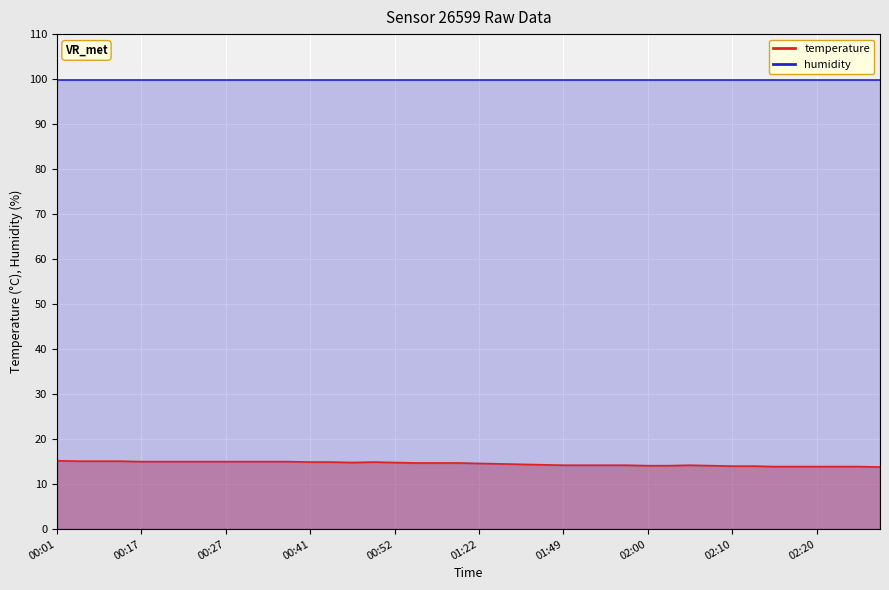

List the labels in order of value, largest first.

00:01, 00:03, 00:11, 00:14, 00:17, 00:19, 00:22, 00:24, 00:27, 00:29, 00:33, 00:38, 00:41, 00:43, 00:49, 00:46, 00:52, 01:00, 01:03, 01:11, 01:22, 01:30, 01:35, 01:46, 01:49, 01:51, 01:54, 01:57, 02:05, 02:00, 02:02, 02:07, 02:10, 02:12, 02:15, 02:17, 02:20, 02:22, 02:25, 02:27